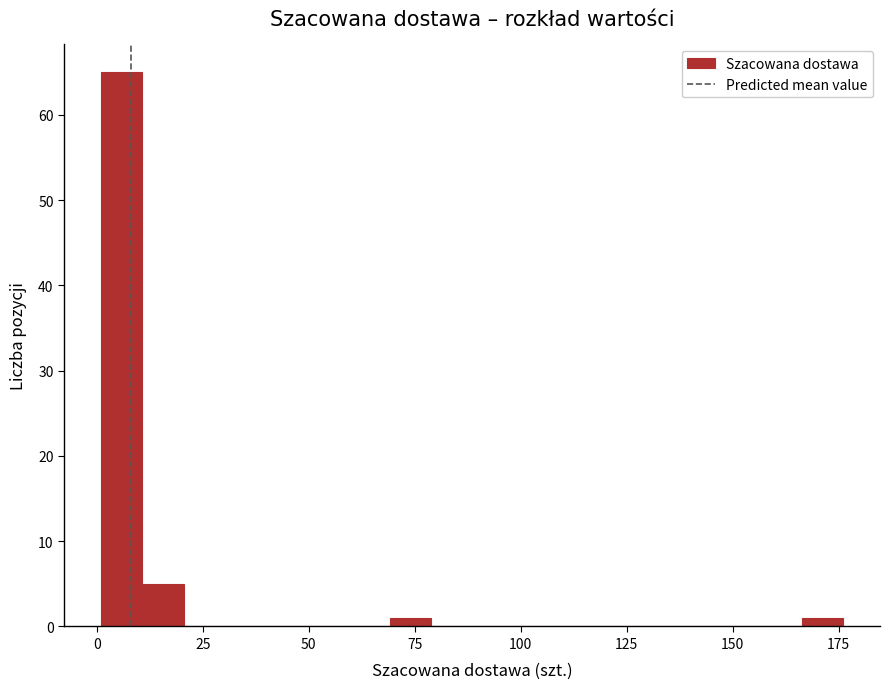

Around what value on the x-axis is the tallest bar? Give the approximate position of its centre, as read against the axis.

5